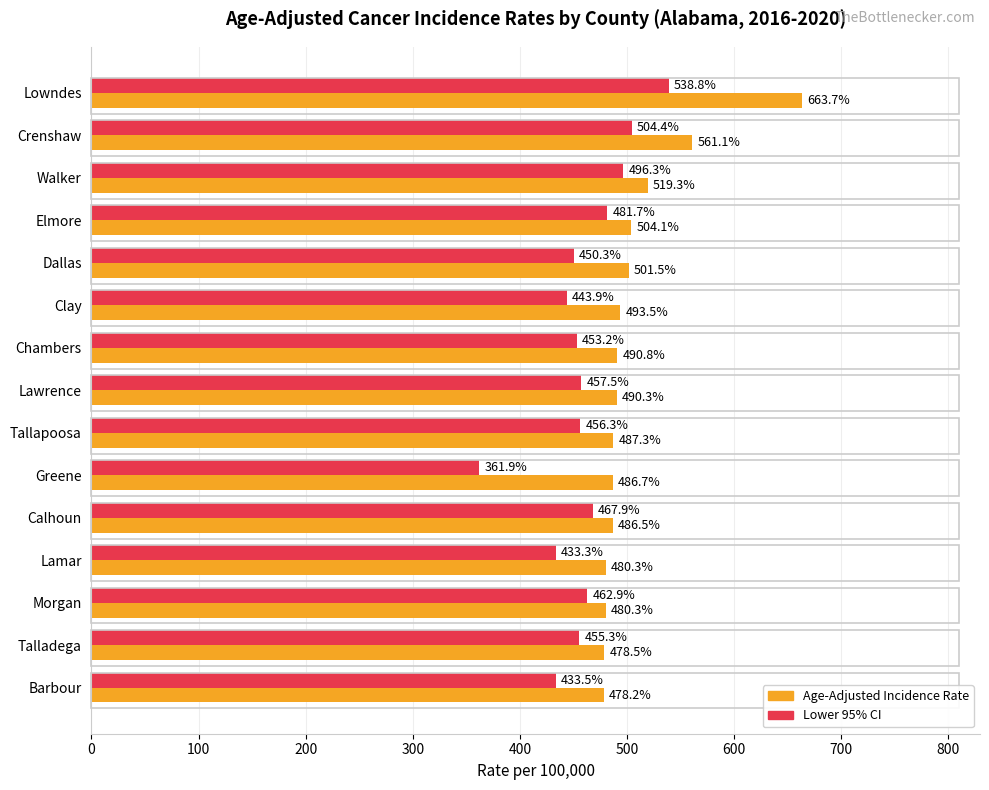

Which series has the largest total across all categories?

Age-Adjusted Incidence Rate